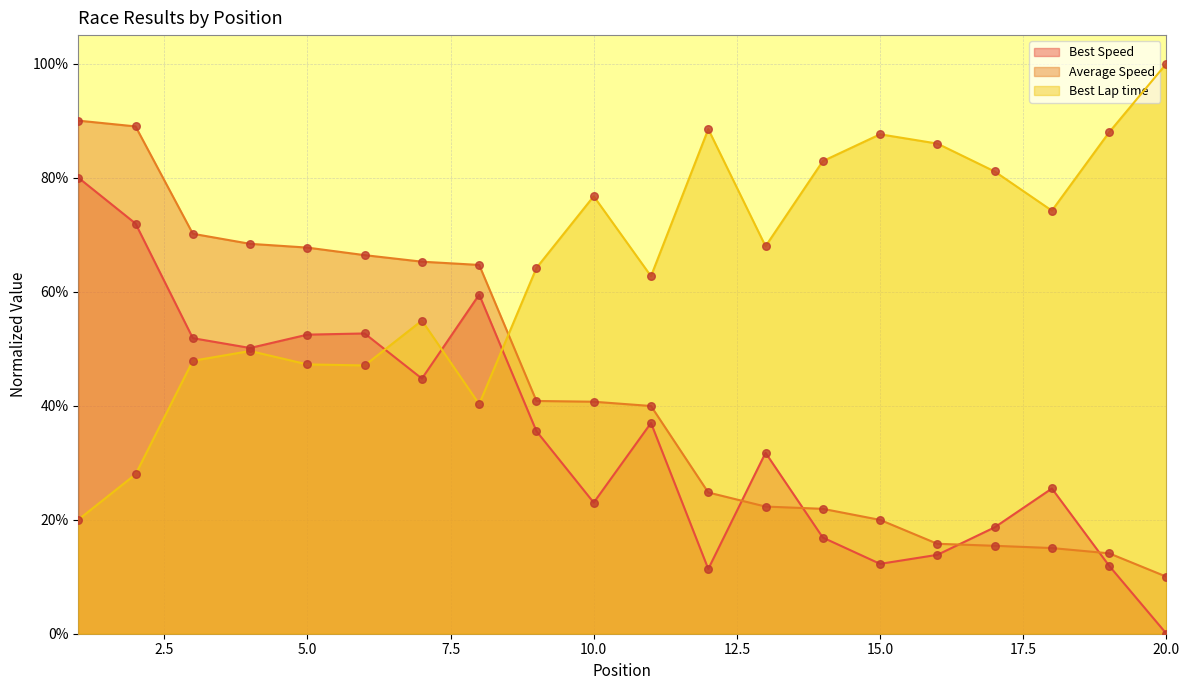

What are all the series names shown in the legend?

Best Speed, Average Speed, Best Lap time